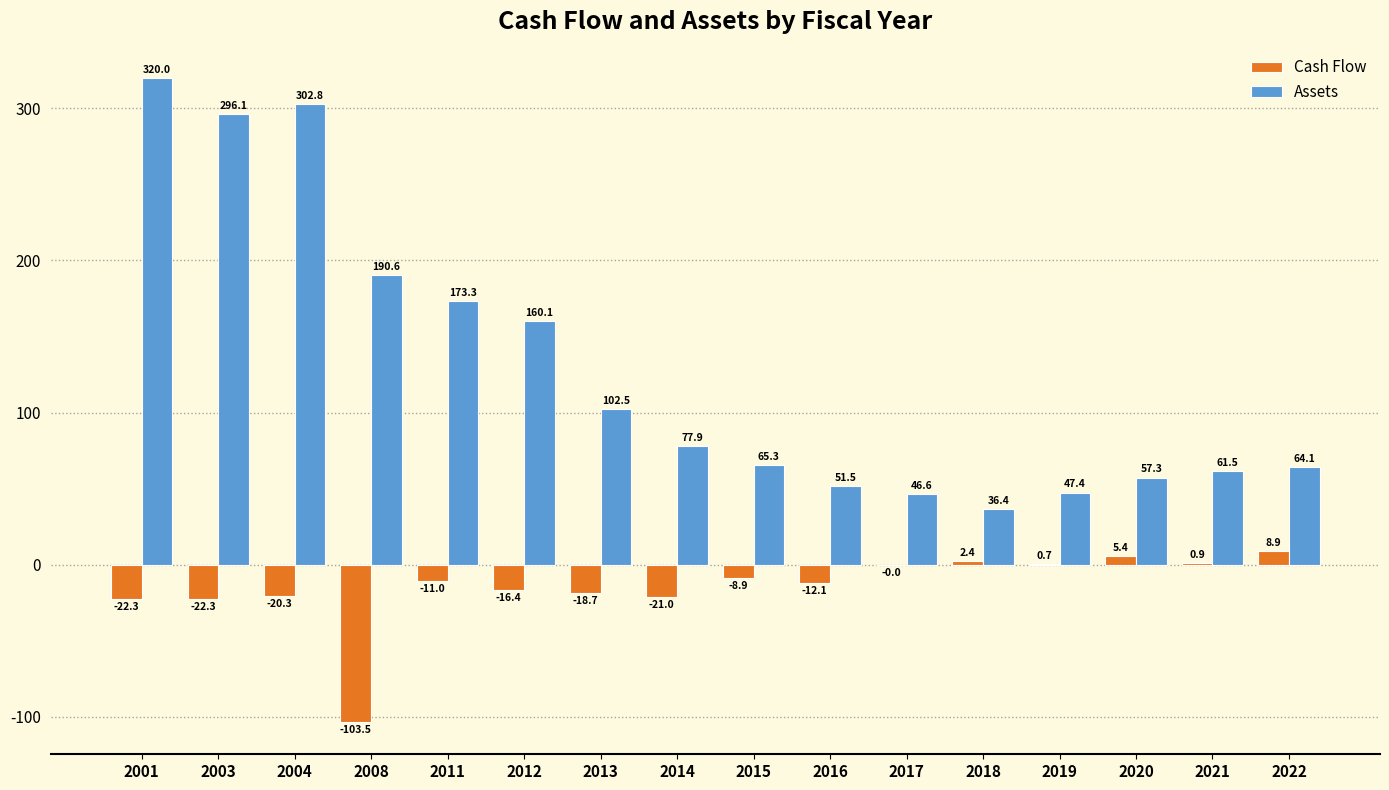

Between 2008 and 2021, which series saw the biggest shift?

Assets